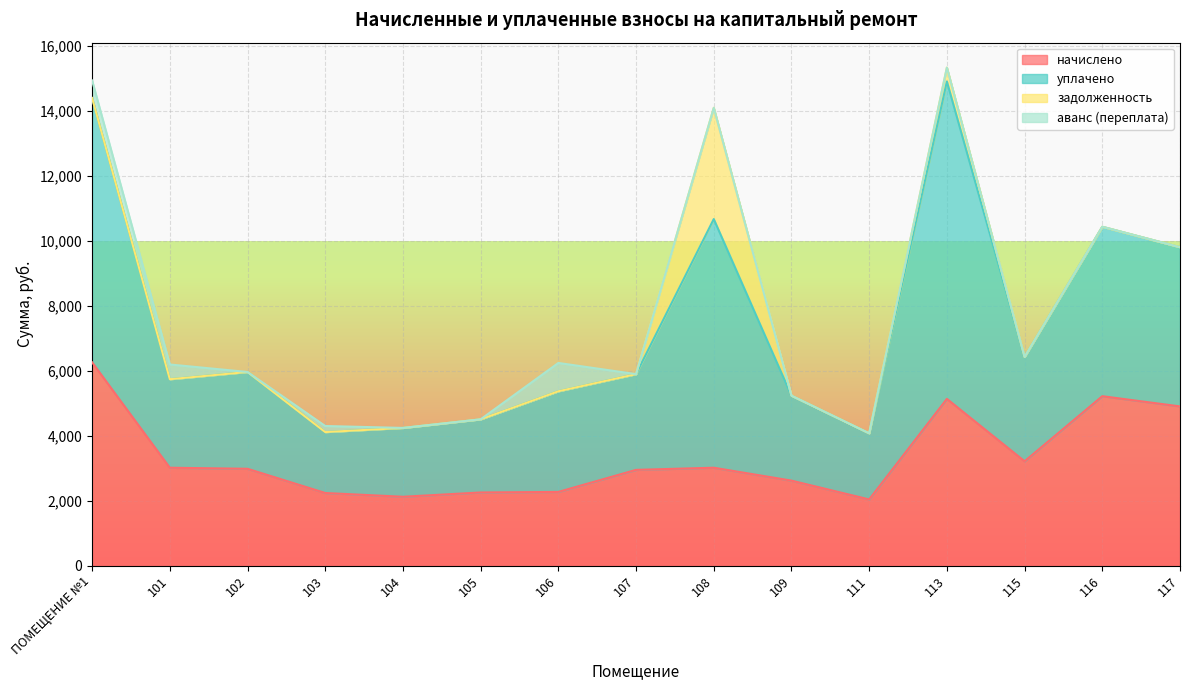

At how many categories does at least one series exceed 13588?

3